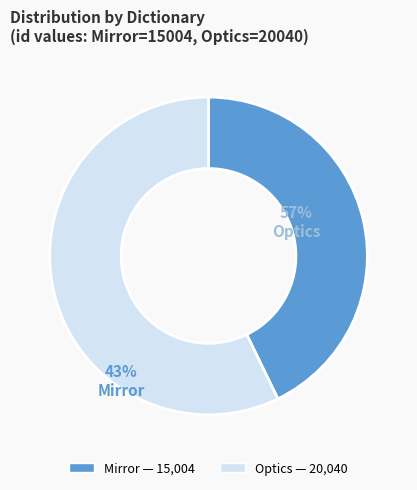

Combined, do Optics and Mirror account for over 50%?

Yes